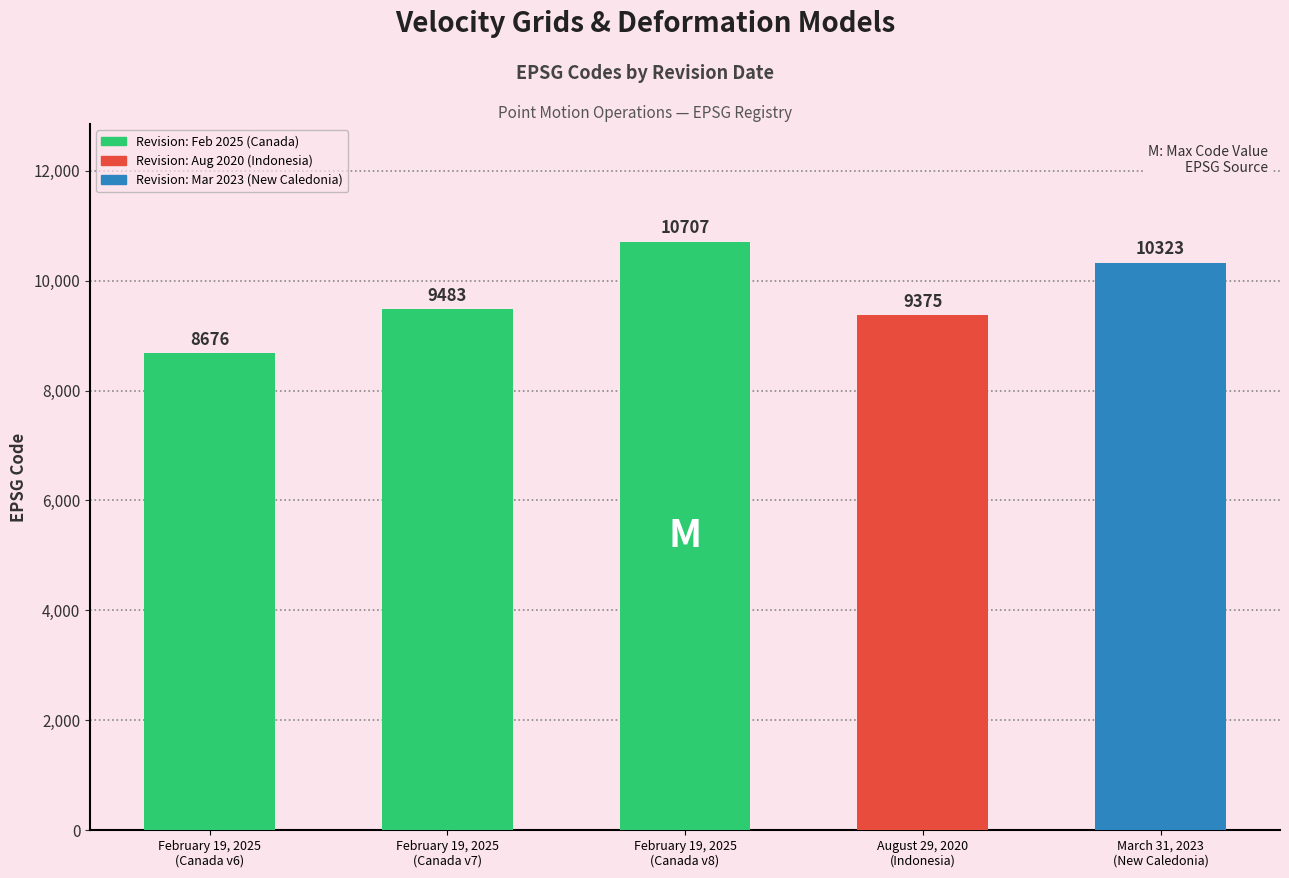

What position from the left is March 31, 2023
(New Caledonia)?

5